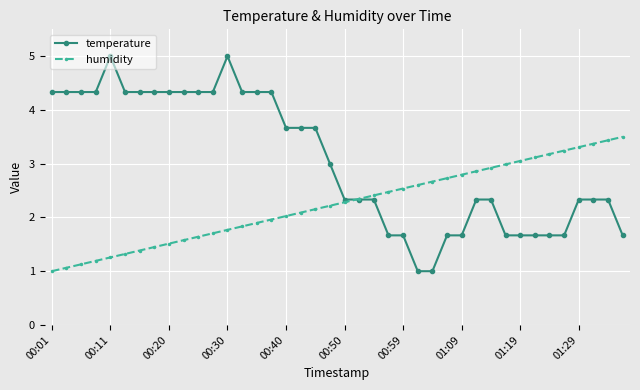

Which series has the largest total across all categories?

temperature